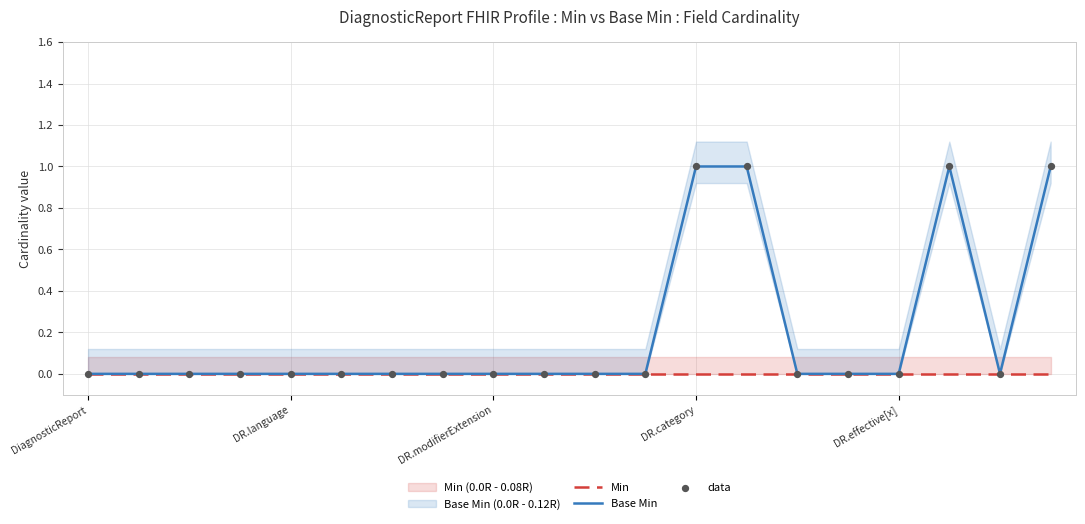

Which series has the largest total across all categories?

Base Min